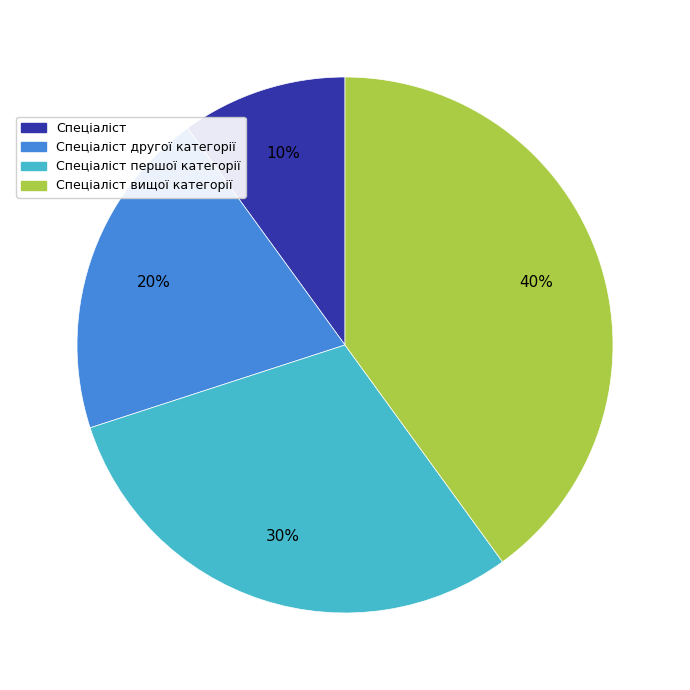

To the nearest percent, what is the average slice percentage?

25%